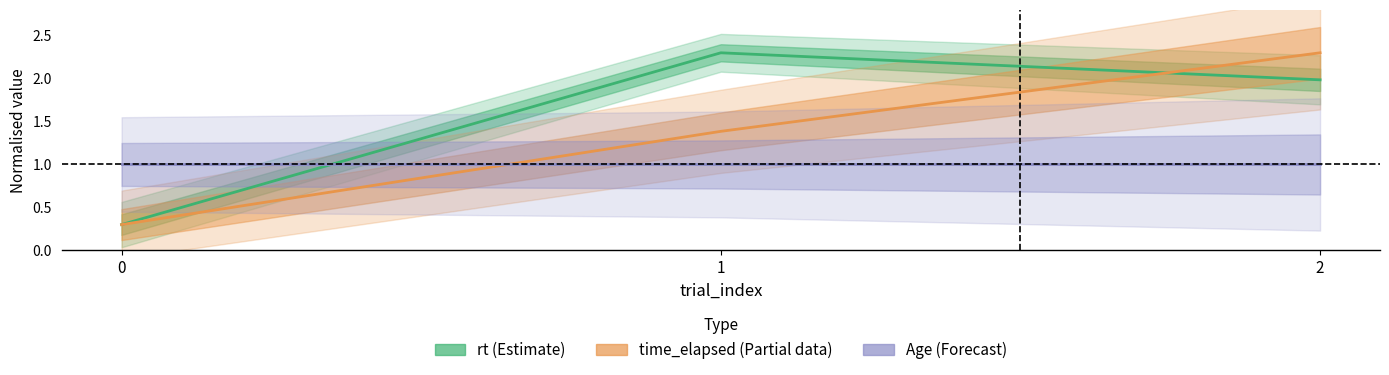

Reading right to left, transcribe all the data shown in this chart.

rt (Estimate): 2=2.0	1=2.3	0=0.3
time_elapsed (Partial): 2=2.3	1=1.4	0=0.3
Age (Forecast): 2=1.0	1=1.0	0=1.0